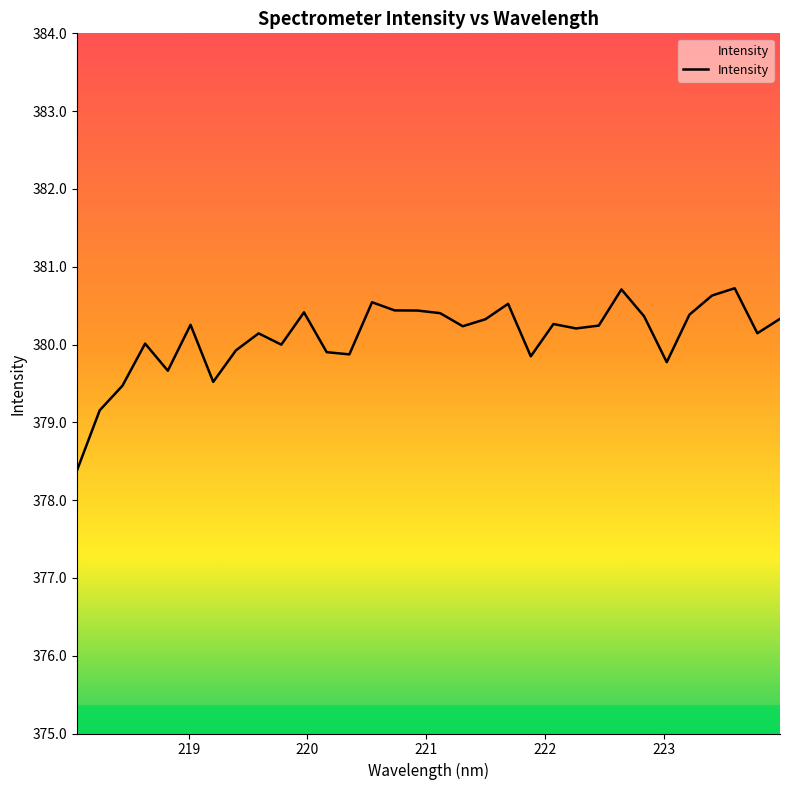

What is the sum of all values?

12163.2